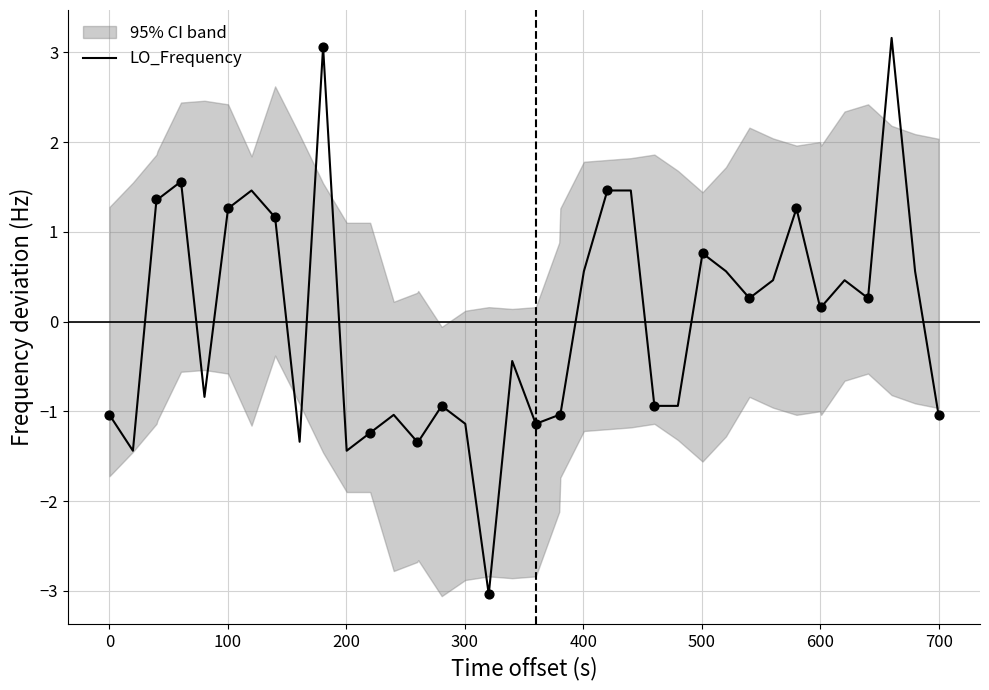

What is the lowest value of the LO_Frequency series?

-3.0